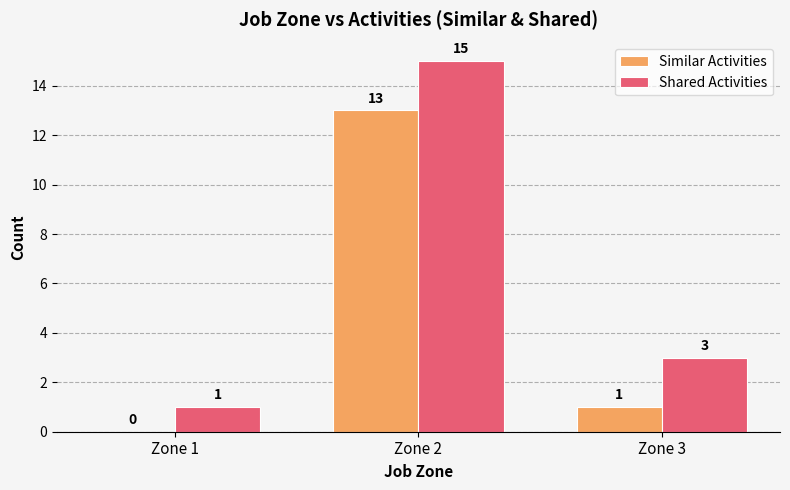

What is the greatest value displayed?

15